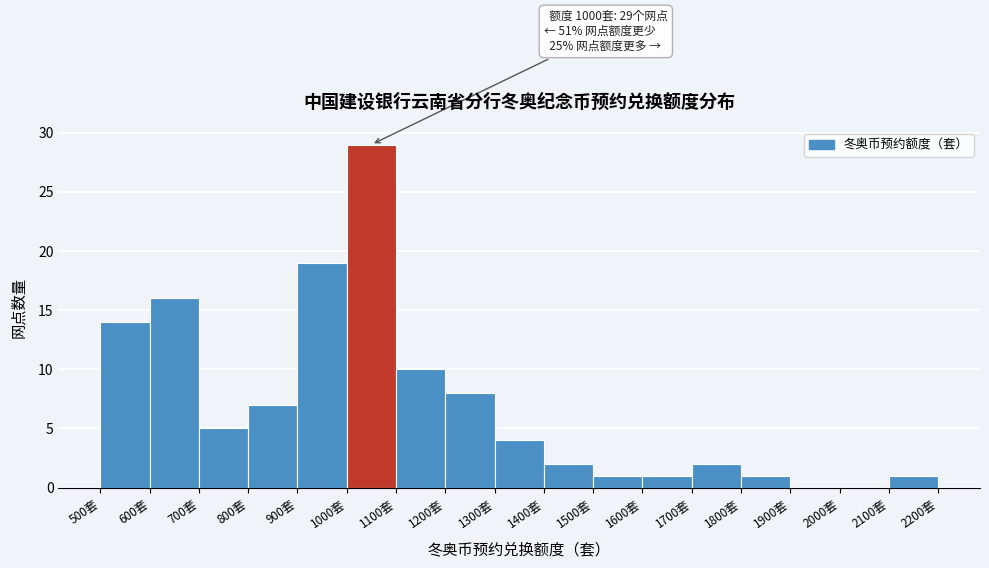

Over which range of the x-axis is the bar tallest?

1000 to 1100